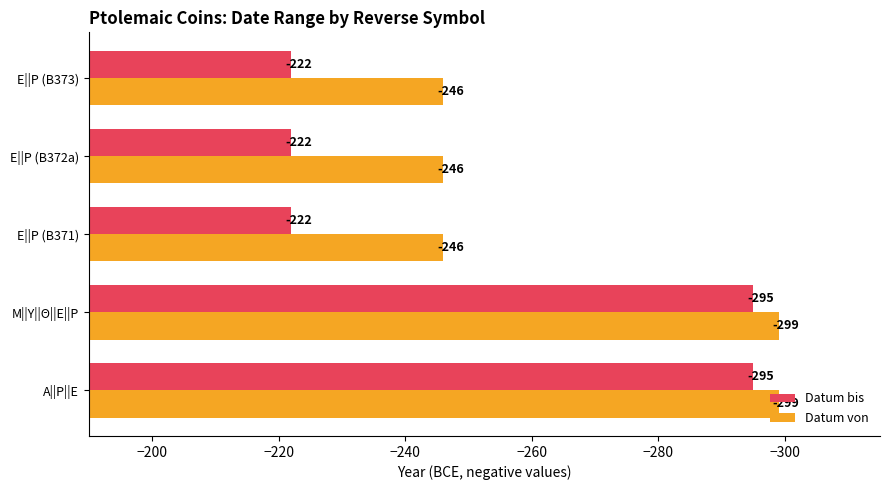

Is it true that Datum von equals -299 at Μ||Υ||Θ||Ε||Ρ?

True